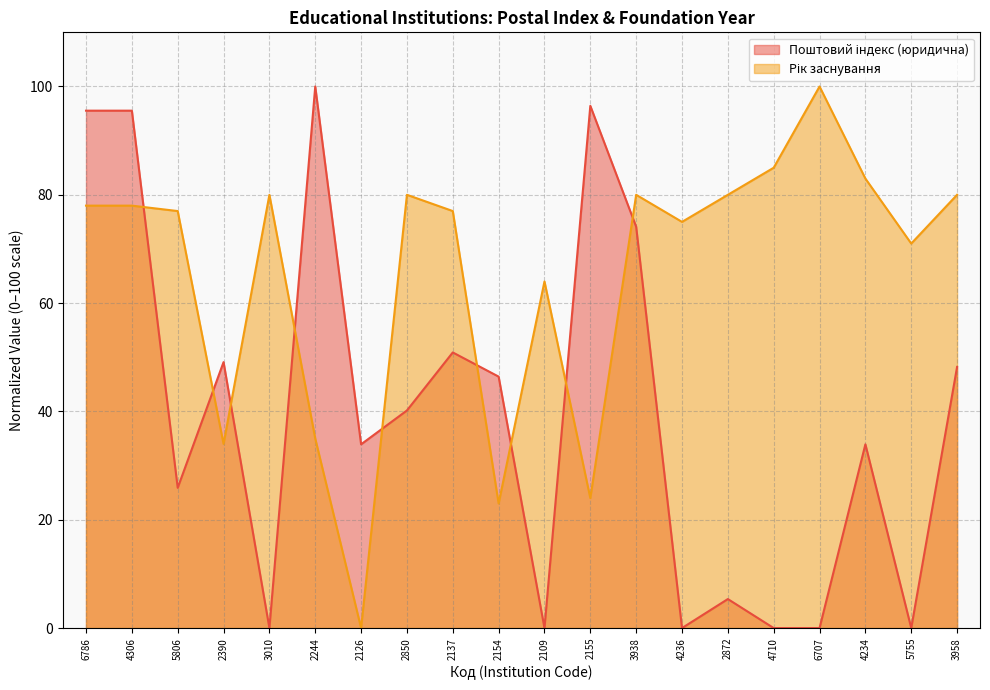

Rank the series by their average value, from highest to lowest.

Рік заснування, Поштовий індекс (юридична)